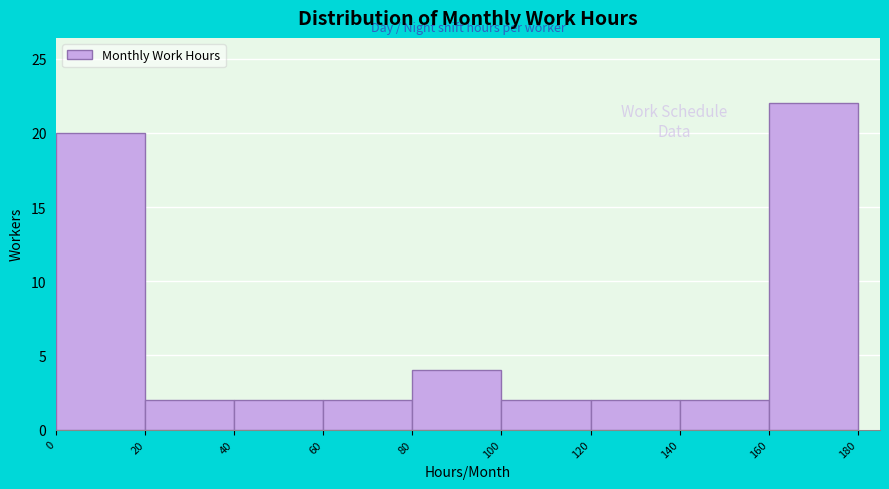

Reading left to right, transcribe this chart: for each bar, give the range it covers on the x-axis and its height. The values are not printed on the chart, so give them approximately, as read against the axis.

0 to 20: 20
20 to 40: 2
40 to 60: 2
60 to 80: 2
80 to 100: 4
100 to 120: 2
120 to 140: 2
140 to 160: 2
160 to 180: 22